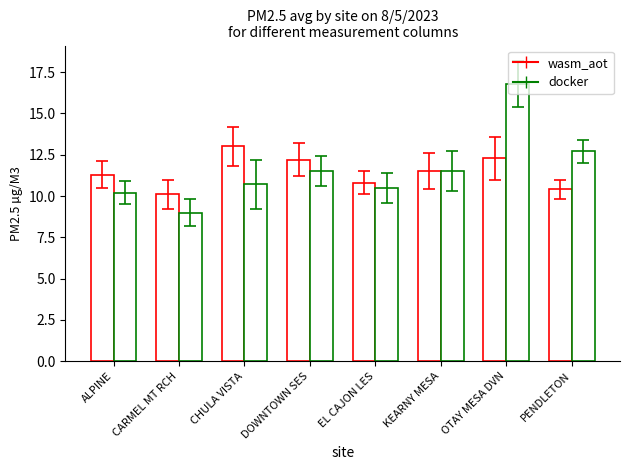

How many bars are there in each group?

2